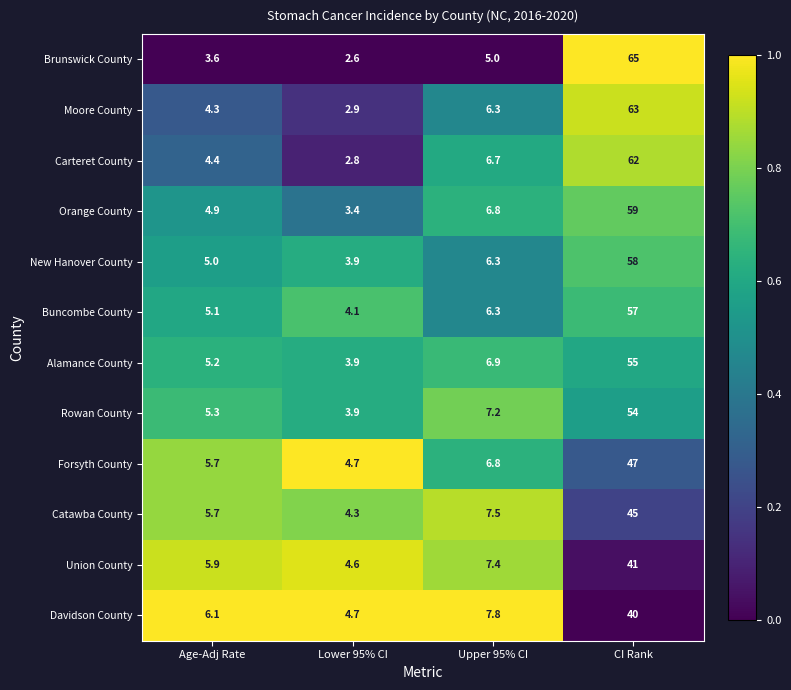

Where is New Hanover County nearest to the value 30?

Upper 95% CI